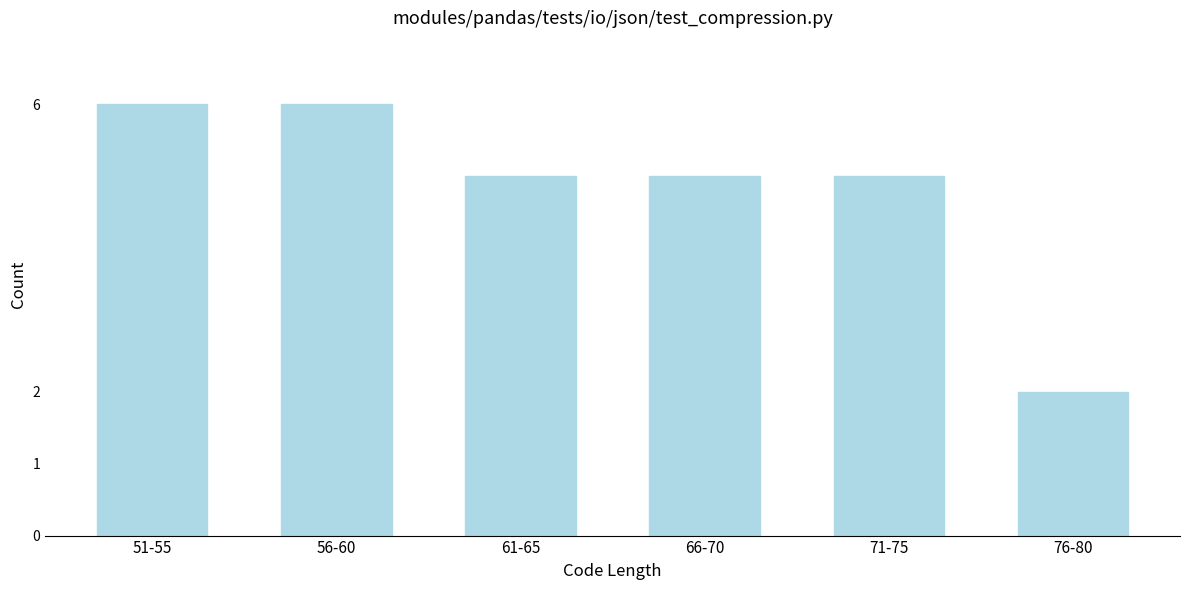

Reading right to left, transcribe all the data shown in this chart.

76-80=2	71-75=5	66-70=5	61-65=5	56-60=6	51-55=6